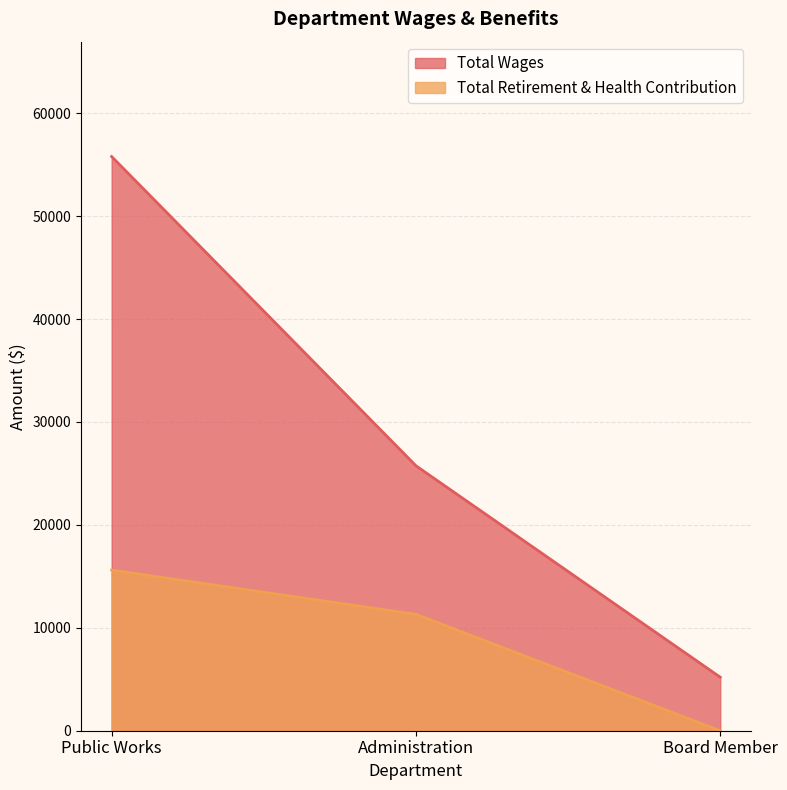

Between Public Works and Board Member, which is larger?

Public Works